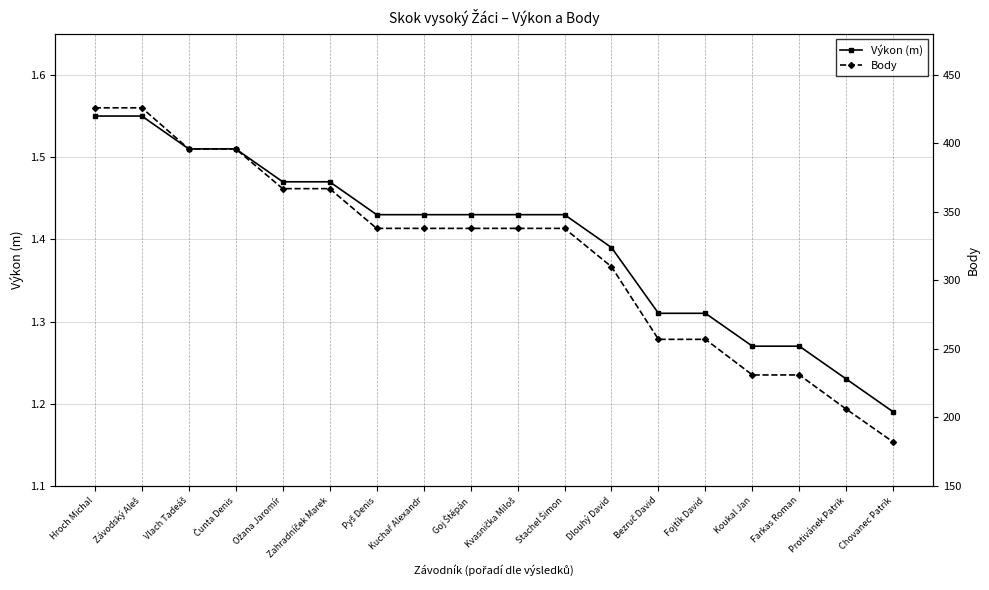

Which series has the largest range (max minus min)?

Body